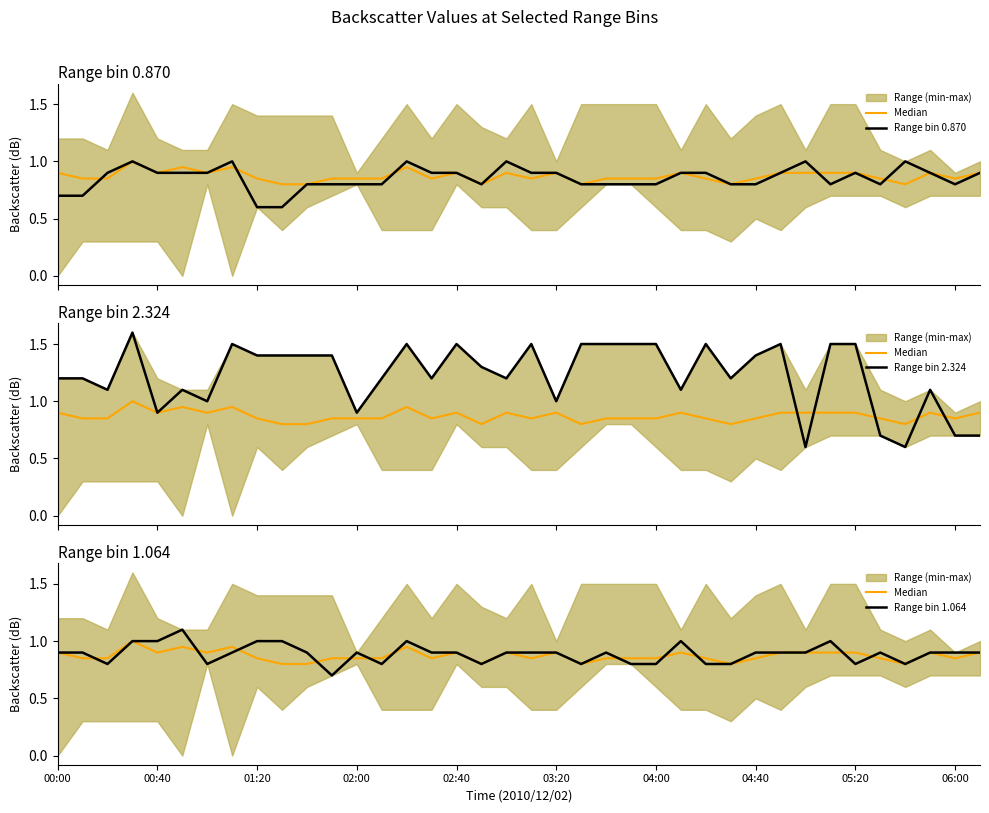

What is the value of the Median point at the 32nd from the left?

0.9